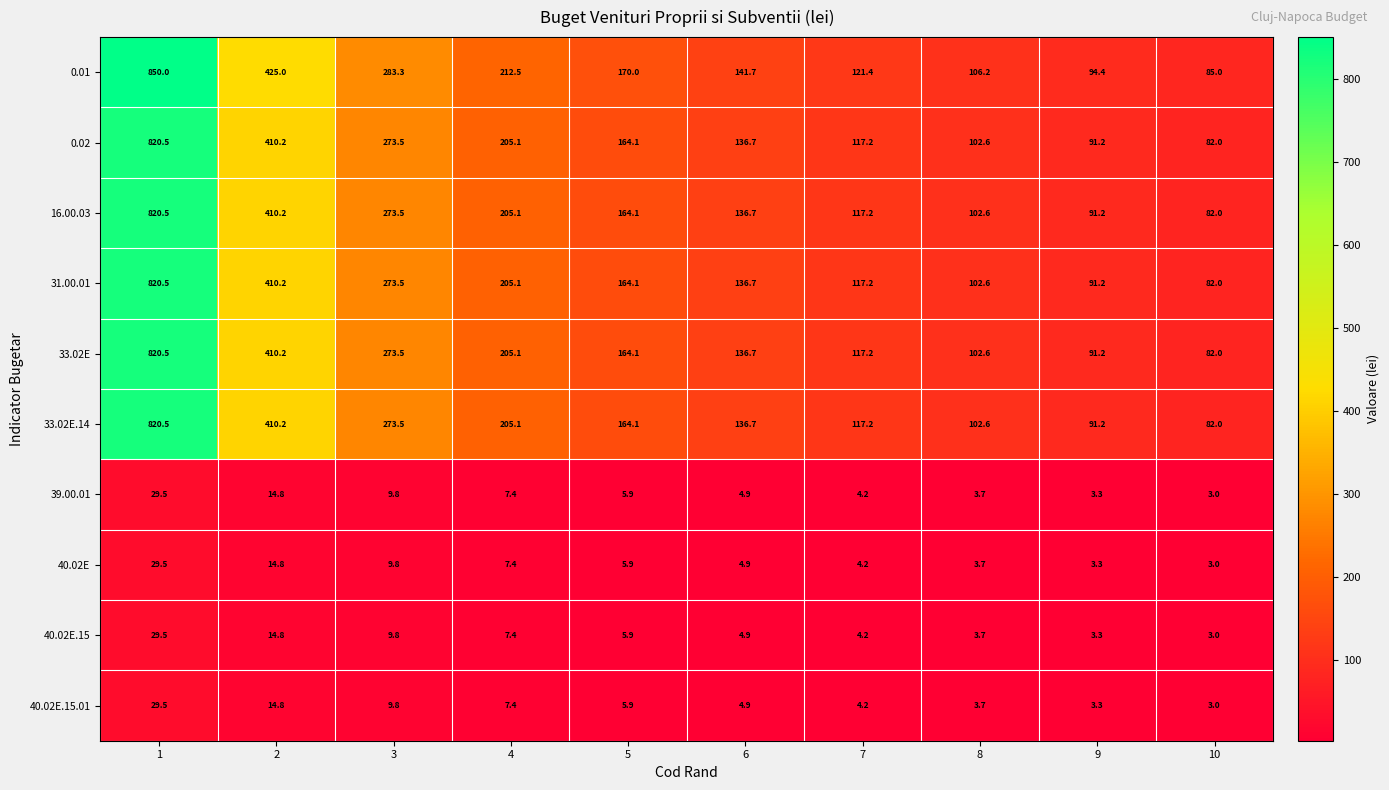

Which series has the largest total across all categories?

0.01